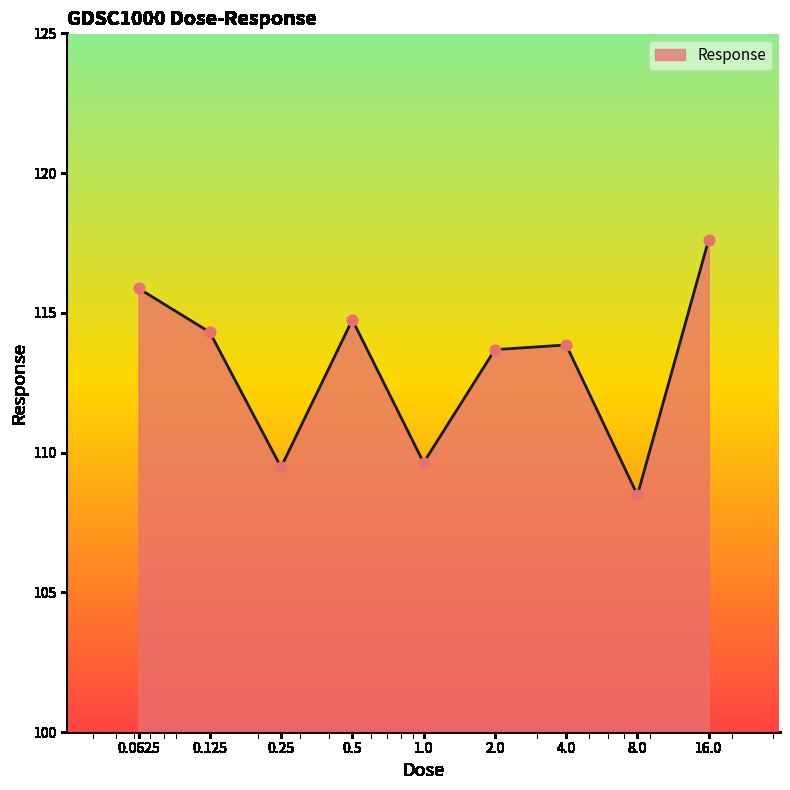

What is the smallest value displayed?

108.5